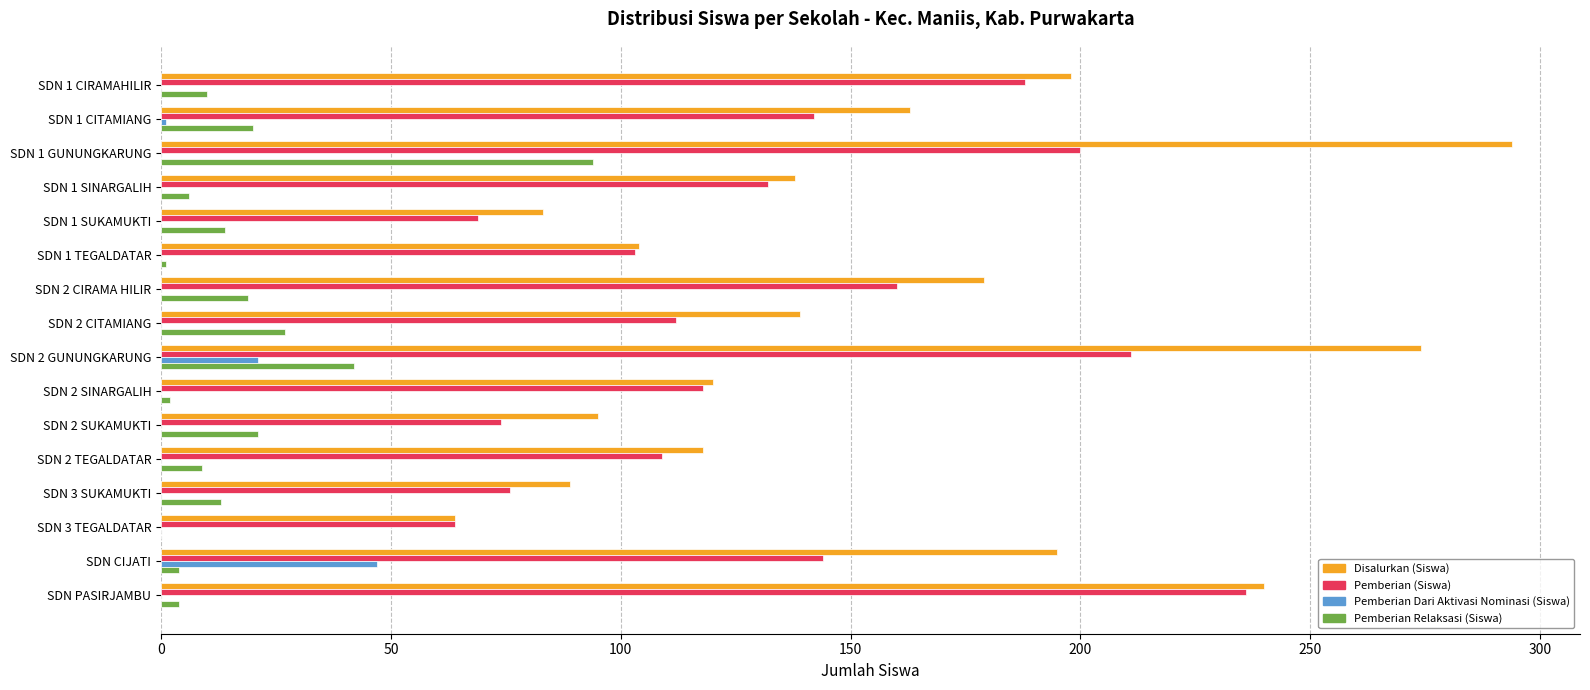

The value of Pemberian Dari Aktivasi Nominasi (Siswa) at SDN 1 SUKAMUKTI is 25. True or false?

False